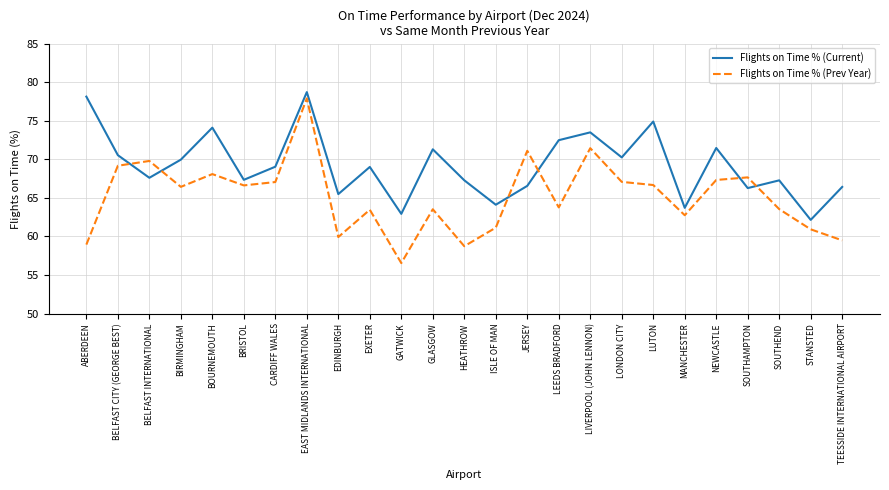

Read the Flights on Time % (Prev Year) value at LIVERPOOL (JOHN LENNON).

71.4